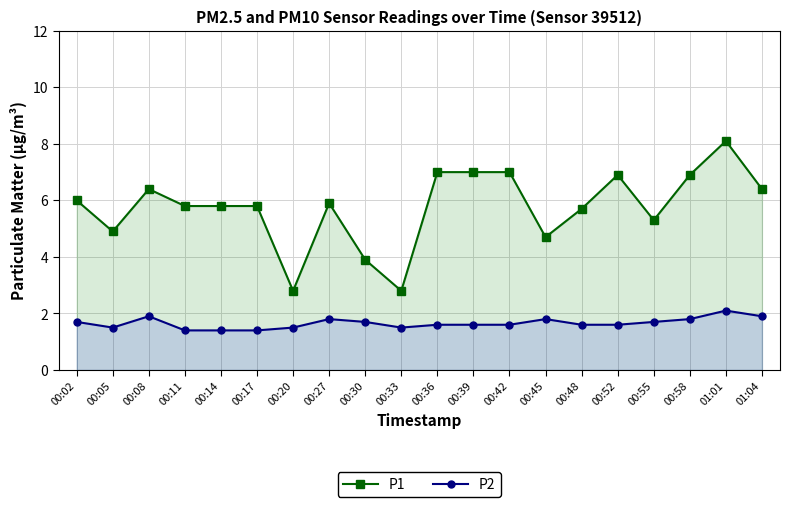

What is the label of the 7th point from the right?

00:45